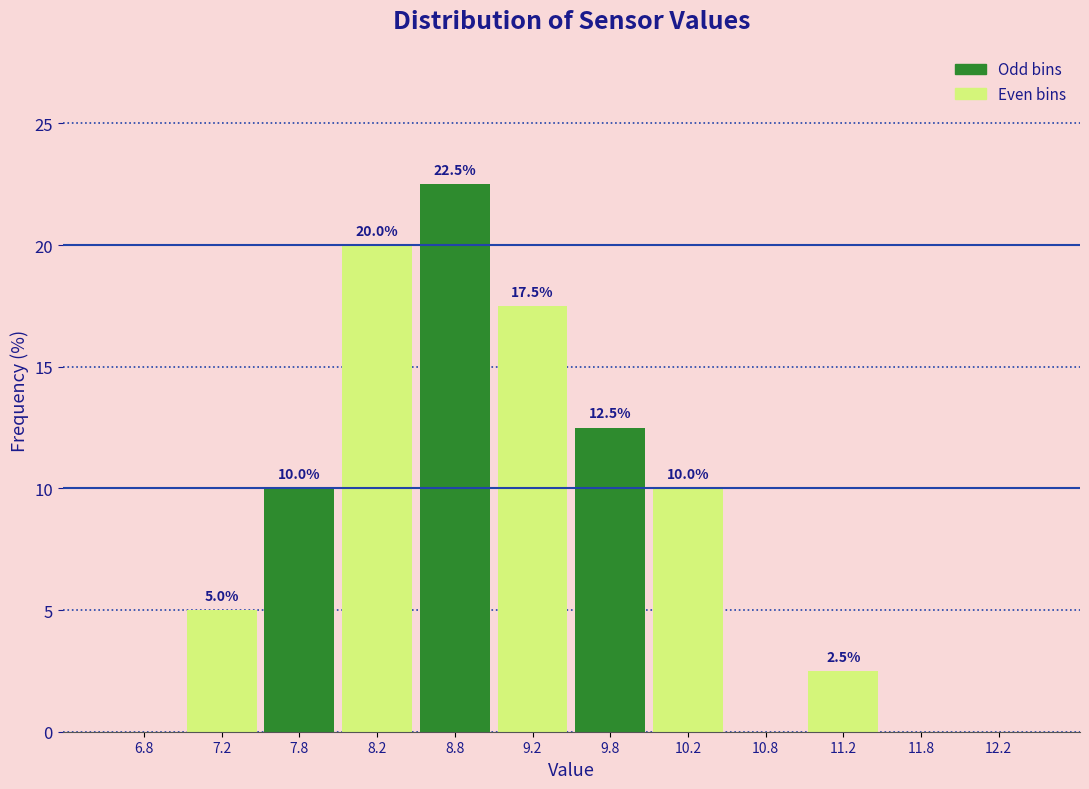

Which range on the x-axis has the tallest bar?

8.5 to 9.0